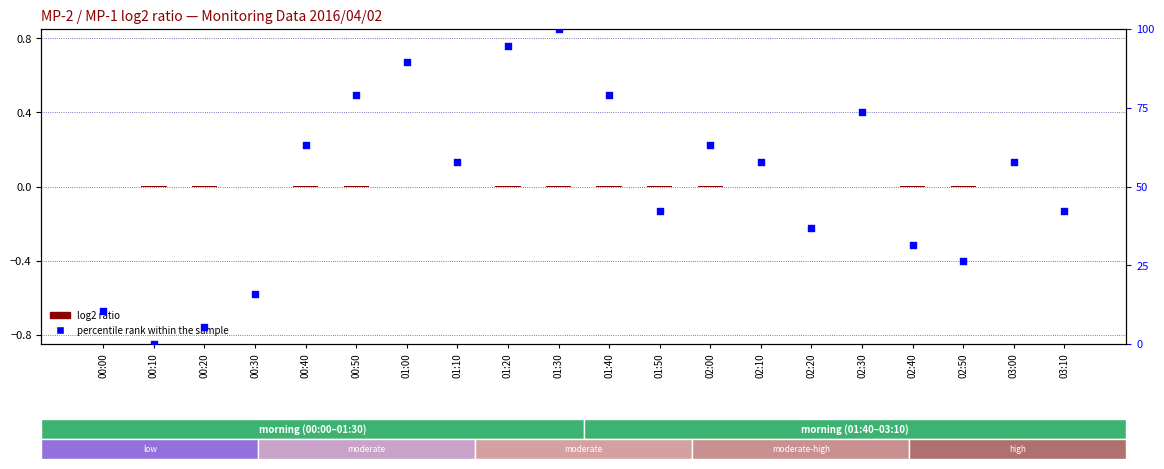

Which series has the widest spread of Y values?

percentile rank within the sample